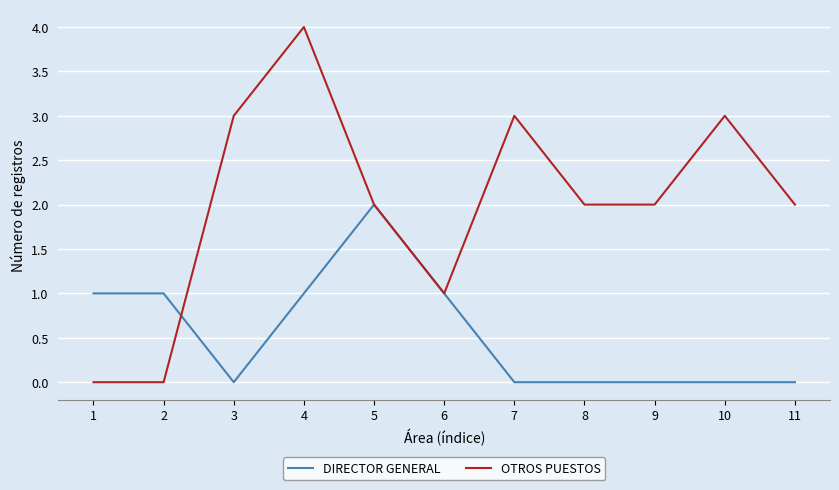

Rank the series by their maximum value, from highest to lowest.

OTROS PUESTOS, DIRECTOR GENERAL